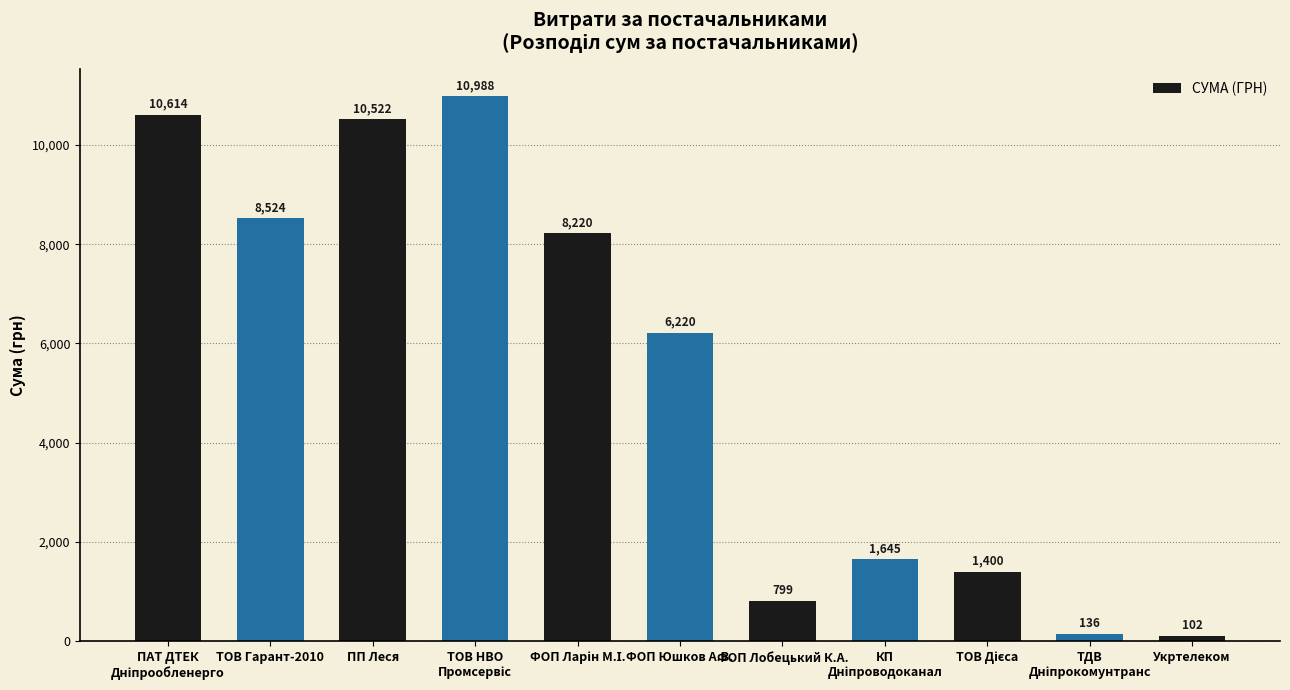

Is it true that the value at ФОП Лобецький К.А. is 799.3?

True